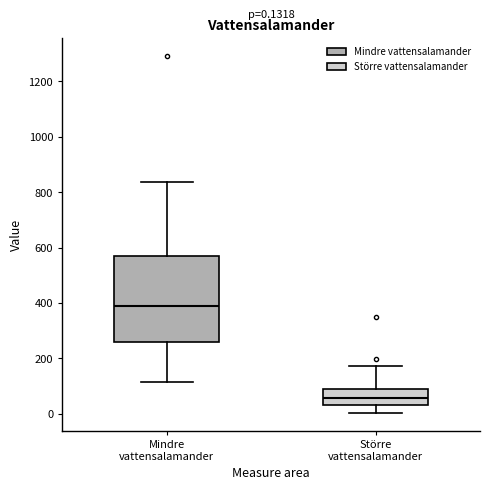

Which box is the tallest, from its lower edge to its upper edge?

Mindre vattensalamander